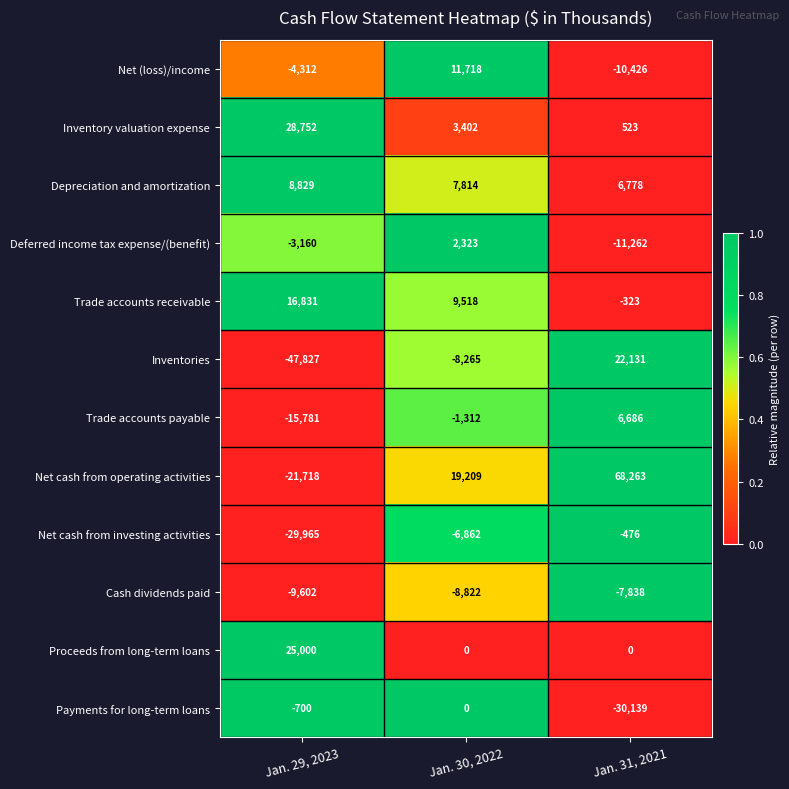

What is the greatest value displayed?

68263